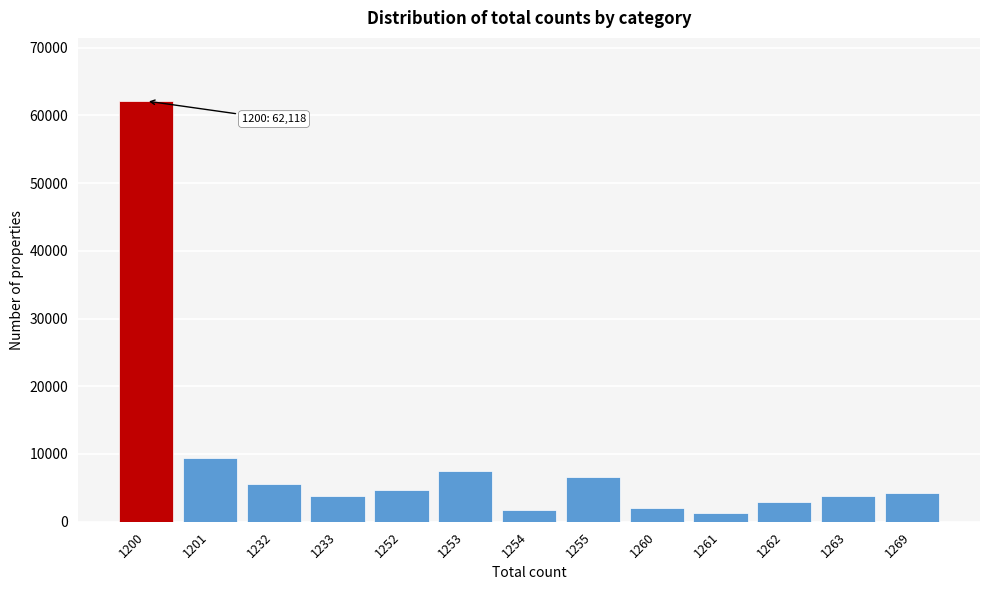

What is the sum of all values?

115525